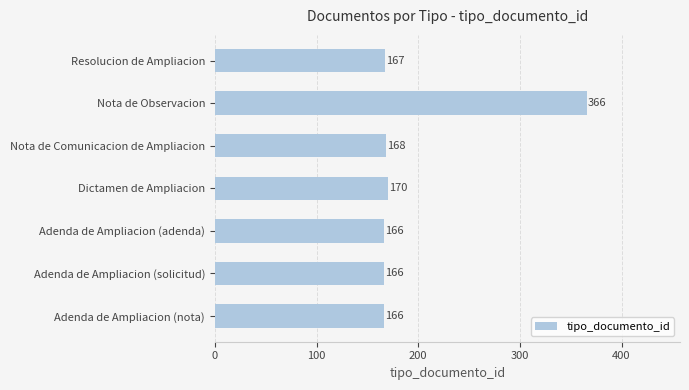

The value at Adenda de Ampliacion (adenda) is 166. True or false?

True